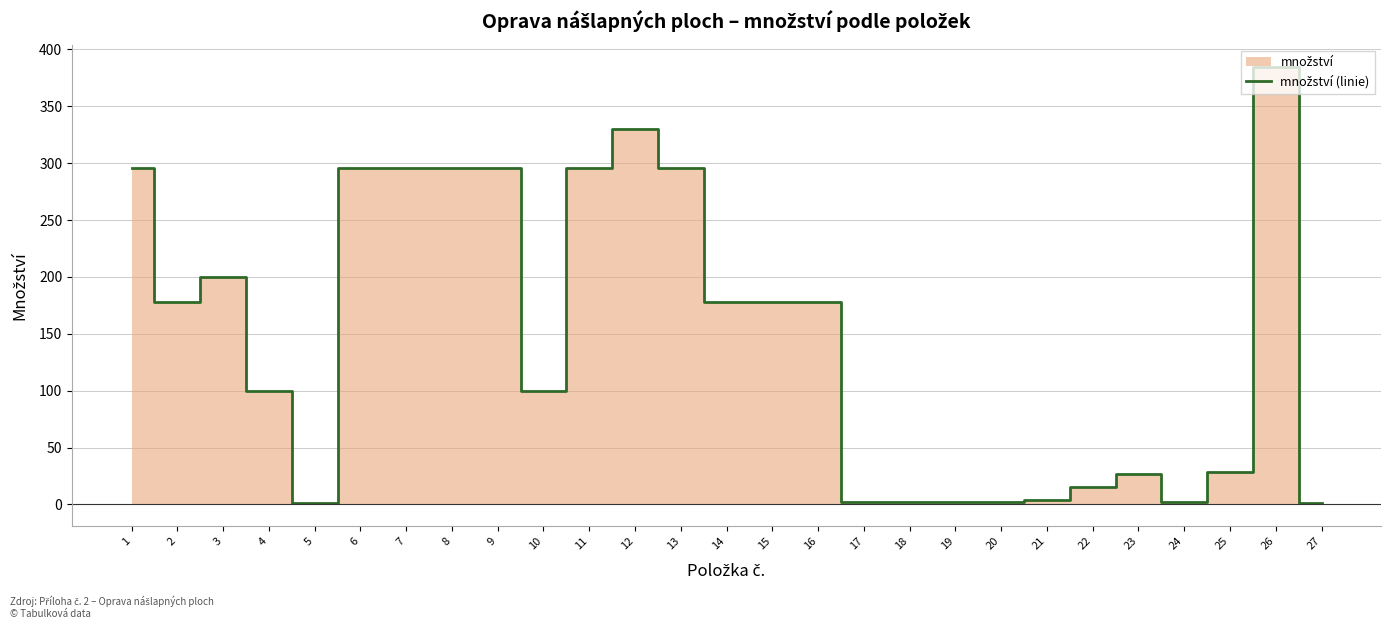

Which category has the highest value across all series?

26